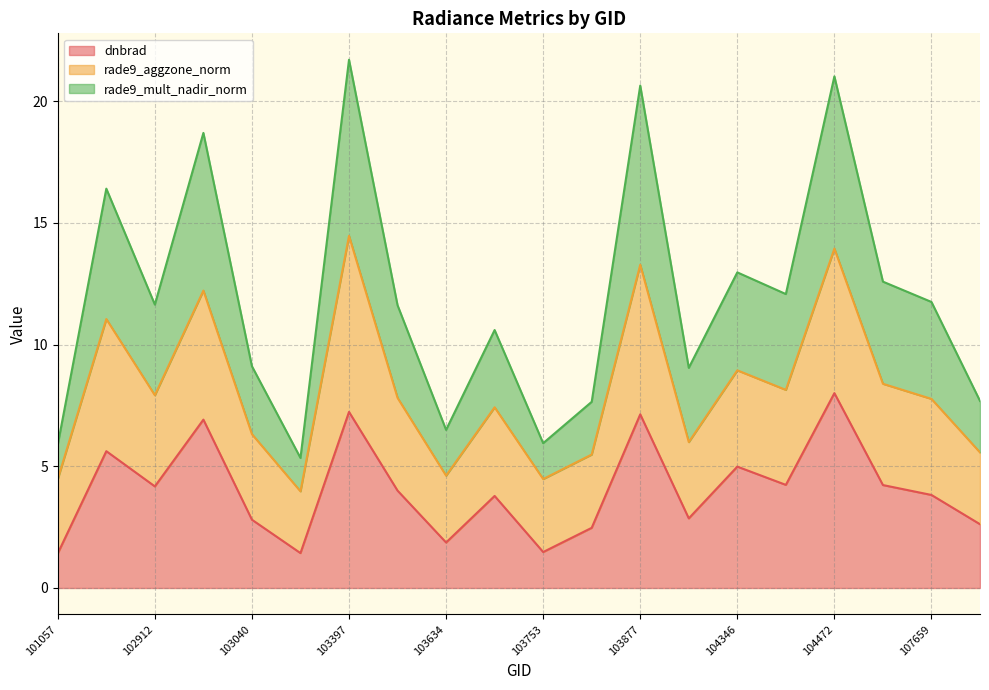

The dnbrad series shows 2.9 at 103634. True or false?

False